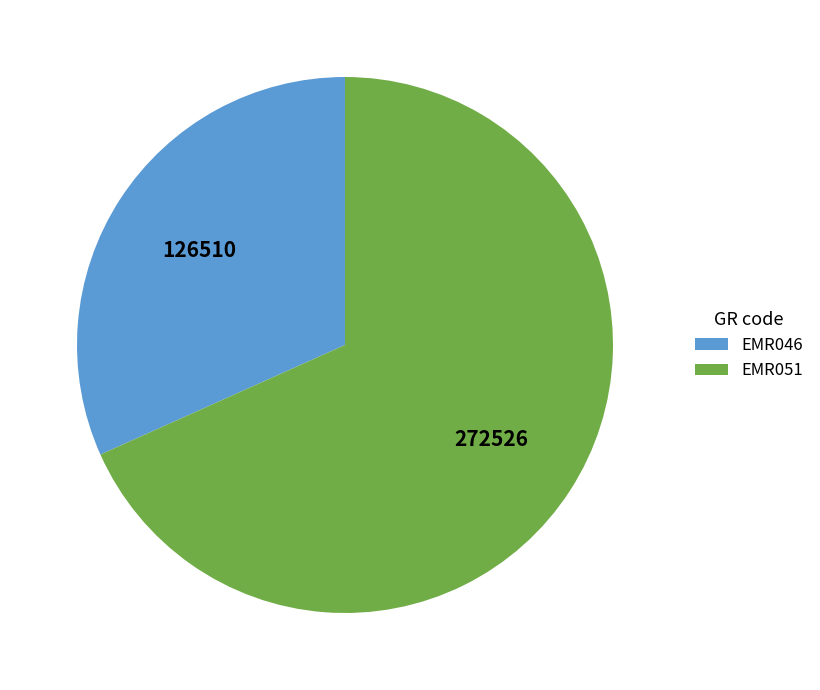

What is the majority slice?

EMR051